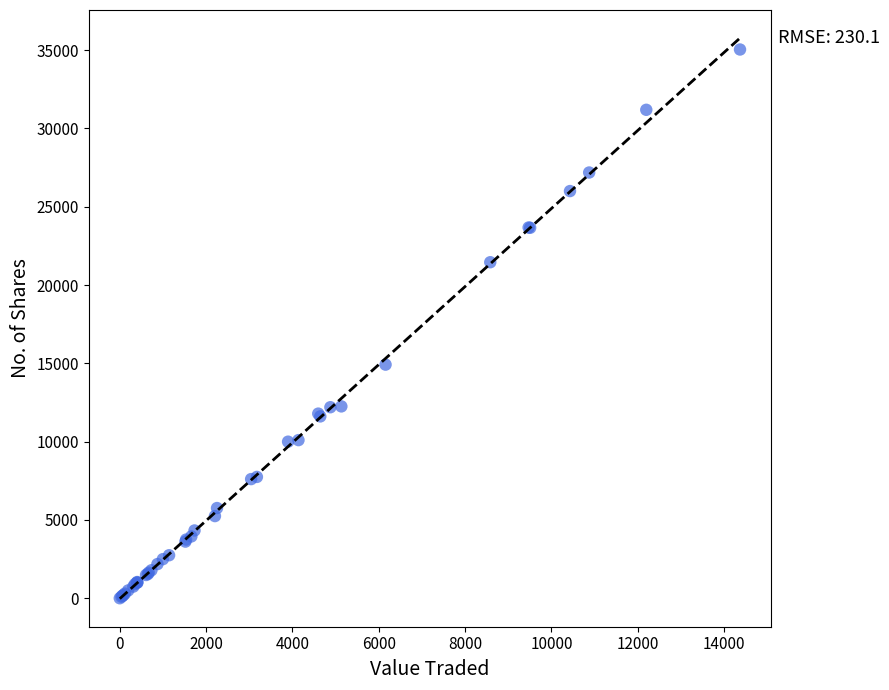

What Y value in the scatter plot is closest to 17521?

14920